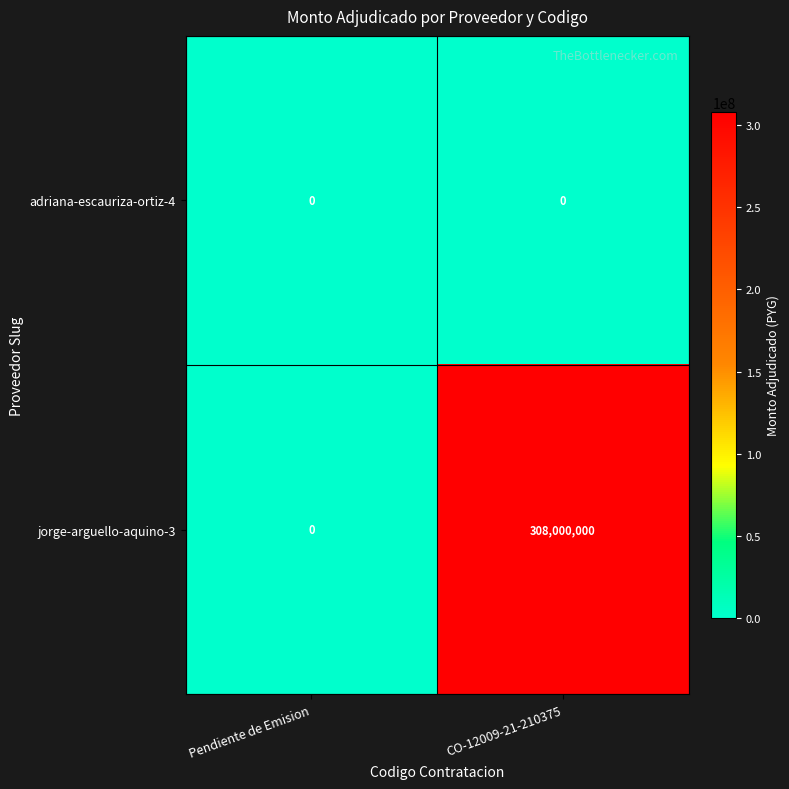

What is the difference between the jorge-arguello-aquino-3 values at Pendiente de Emision and CO-12009-21-210375?

308000000